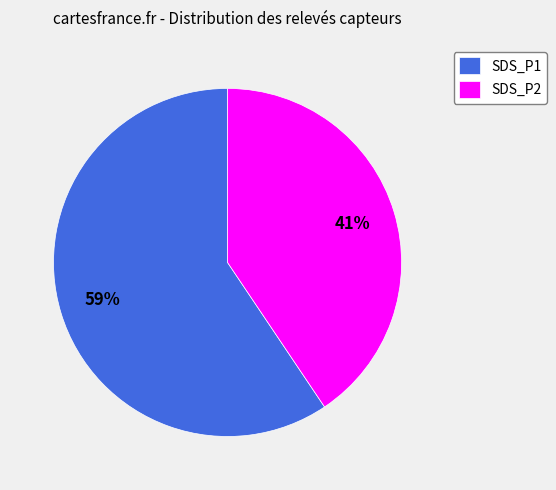

True or false: SDS_P1 accounts for 59% of the total.

True